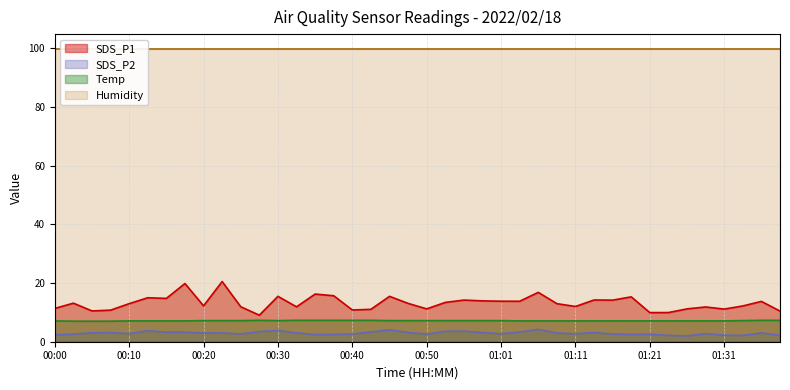

True or false: SDS_P2 has a value of 1.6 at 01:05.

False